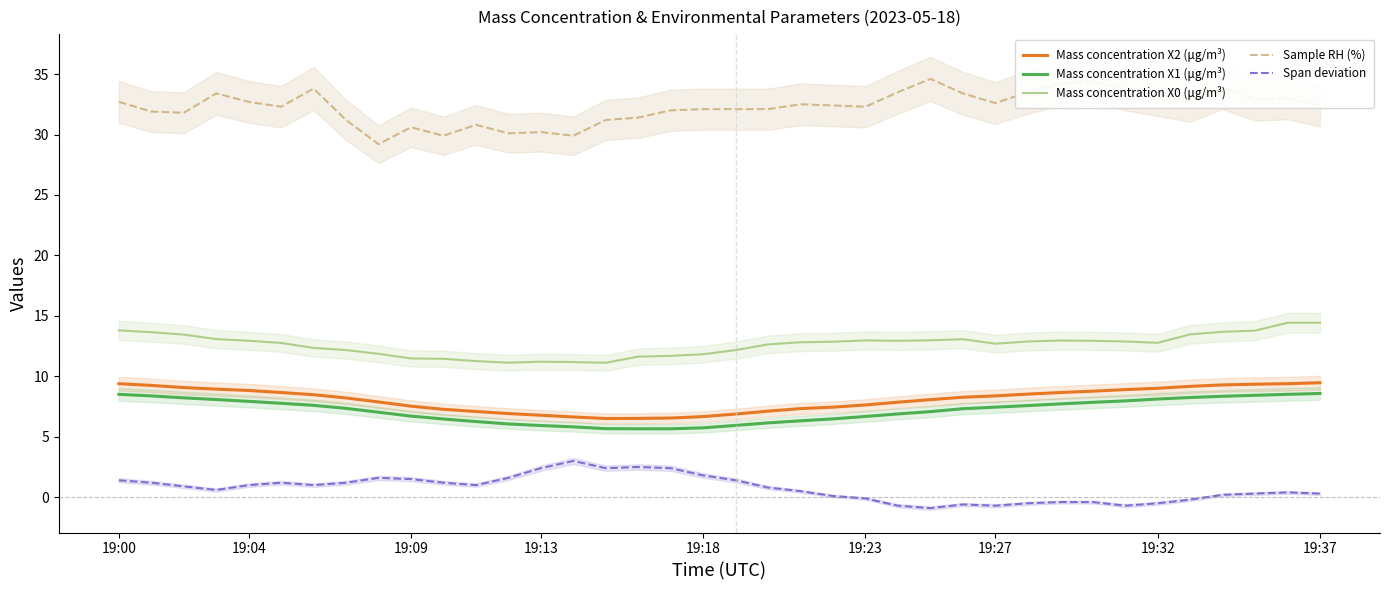

What is the average value of the Sample RH (%) series?

32.3